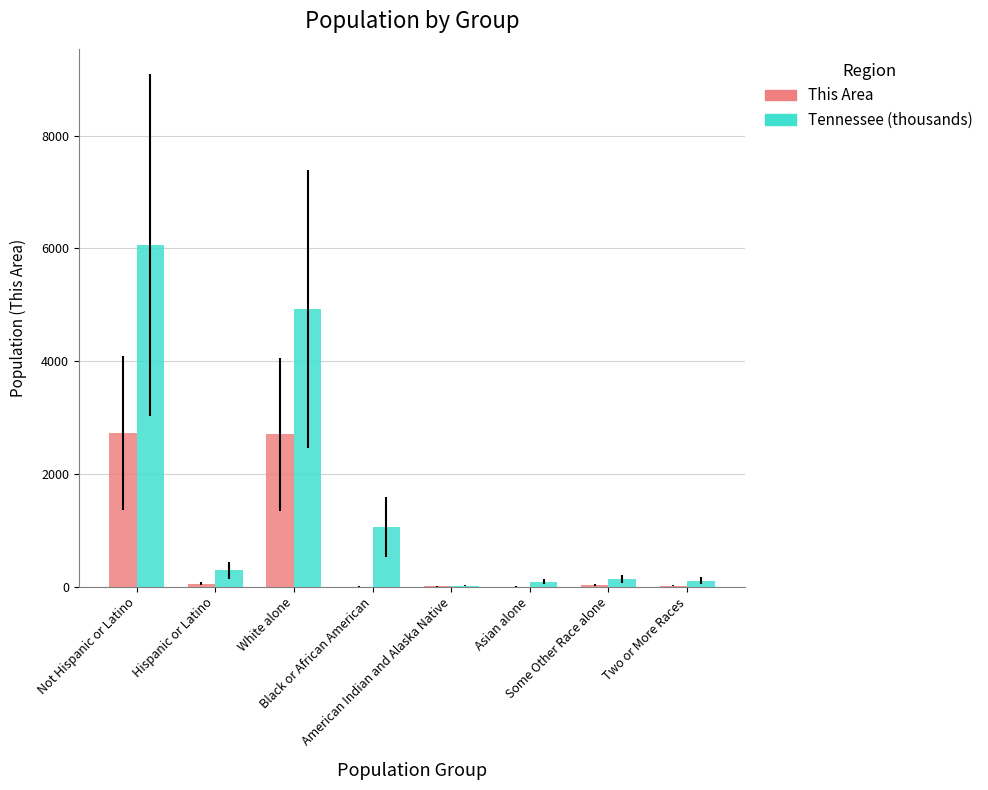

Which series has the largest total across all categories?

Tennessee (thousands)